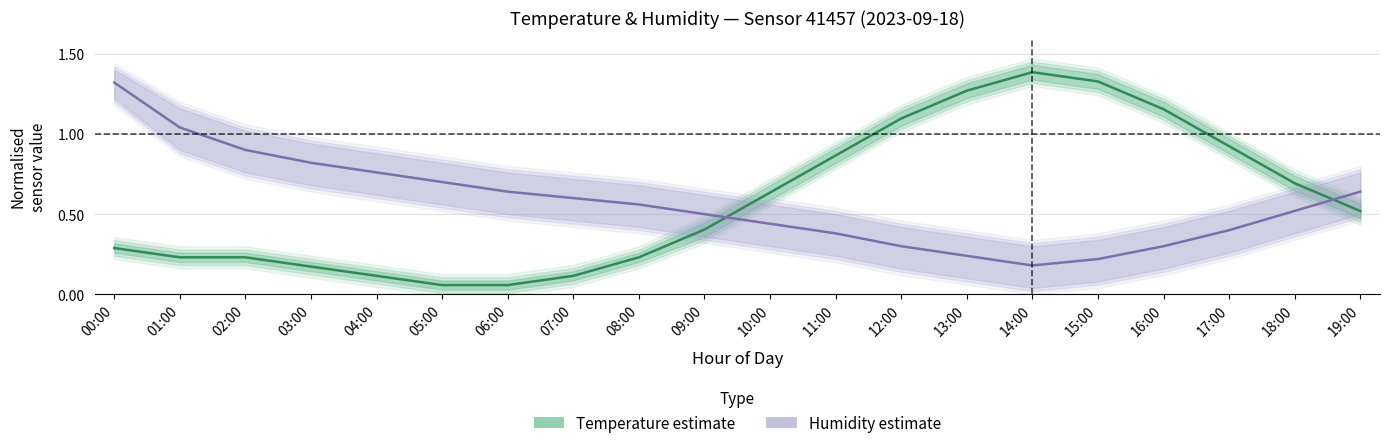

Does the chart display data point markers on the line(s)?

No